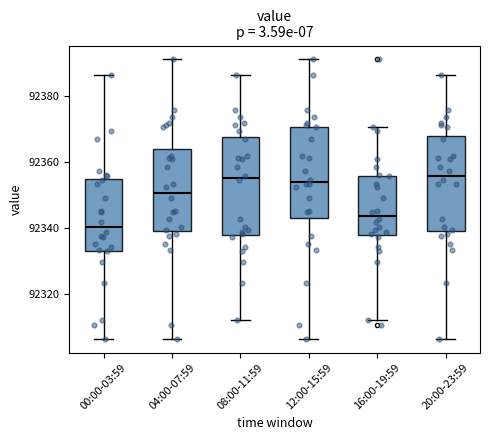

Which box's median line is the lowest?

00:00-03:59